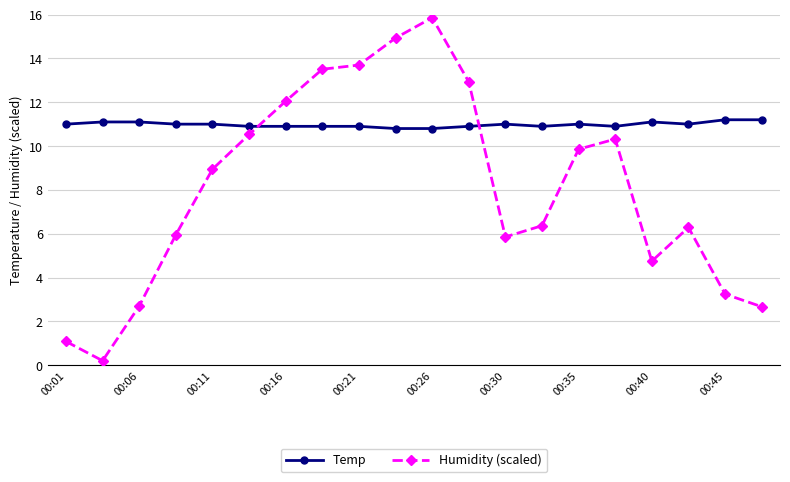

What is the difference between the maximum and minimum values in the Temp series?

0.4